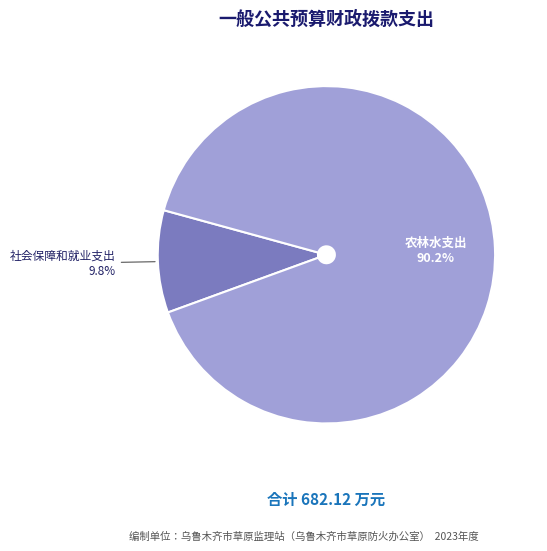

Is there a majority slice in this chart?

Yes